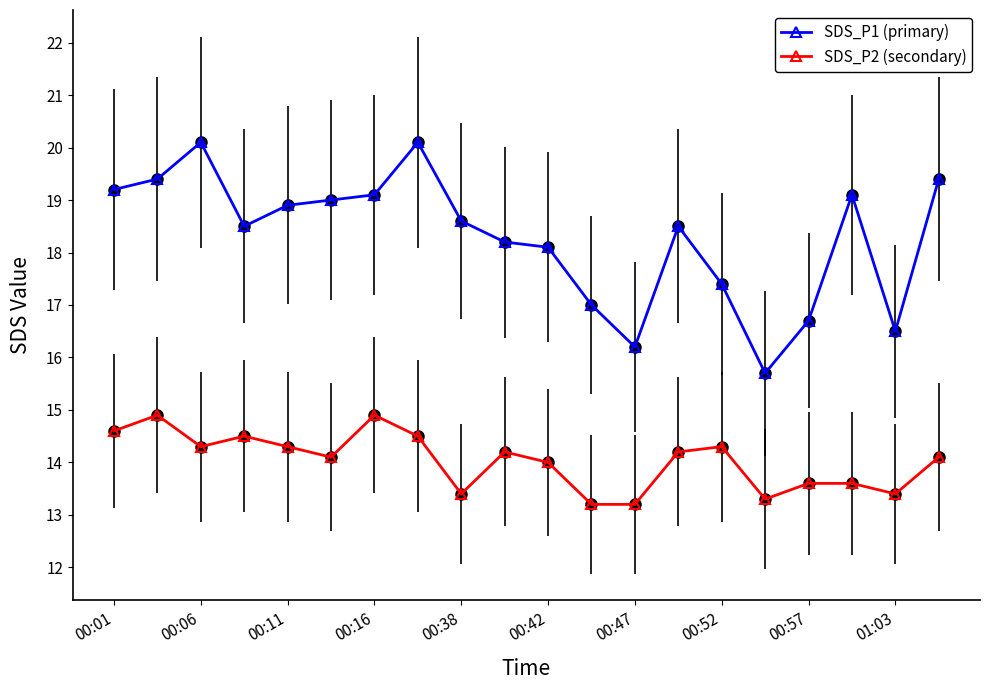

What is the difference between the second highest and minimum values in the SDS_P1 (primary) series?

4.4